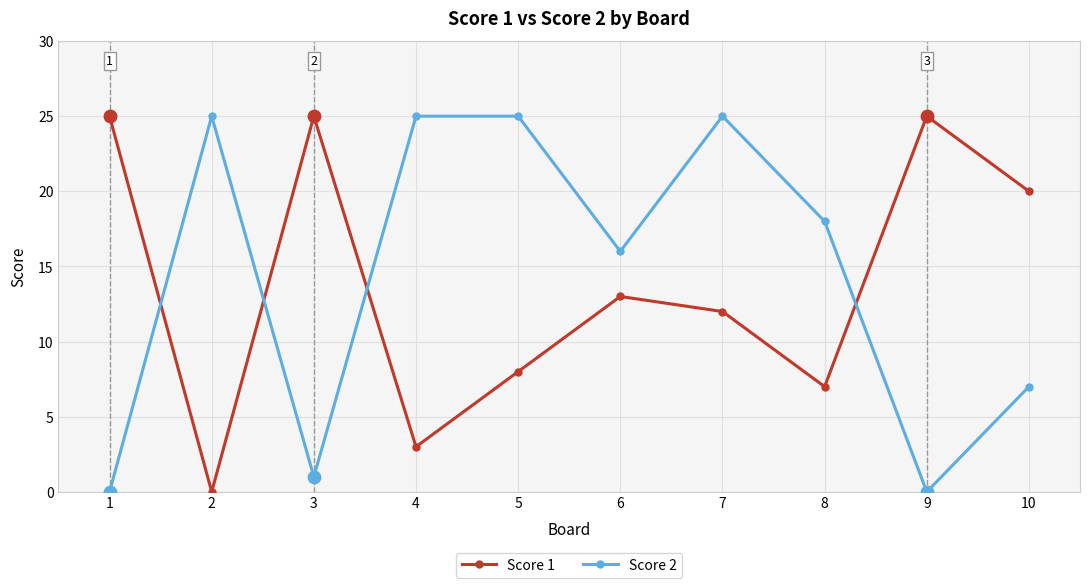

What is the total value across all series at 6?

29